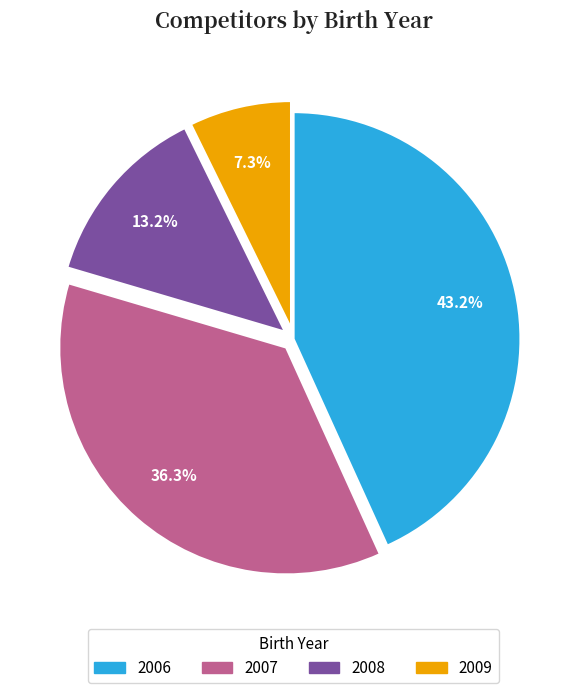

Count the number of slices in the pie.

4